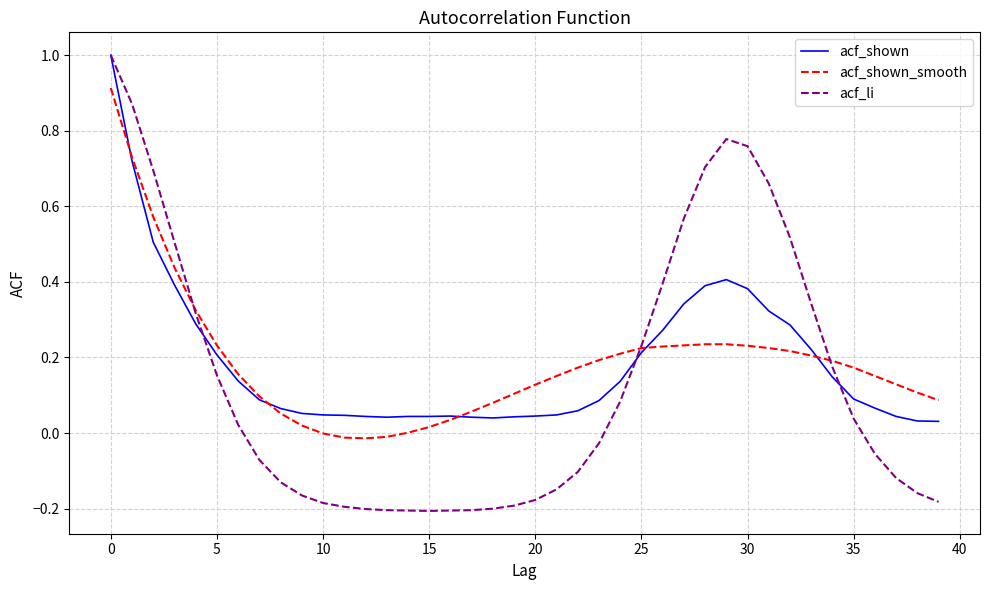

How many lines are shown in the chart?

3